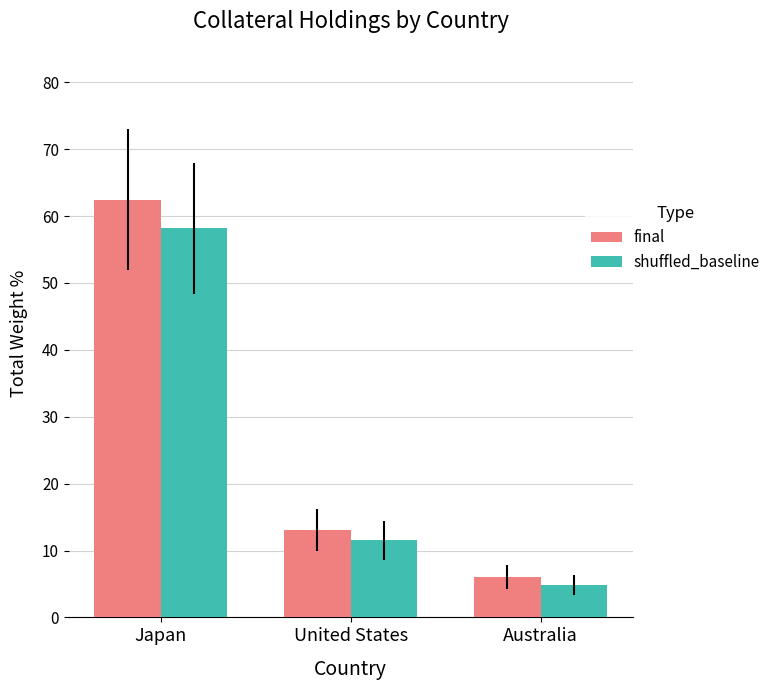

What are all the series names shown in the legend?

final, shuffled_baseline